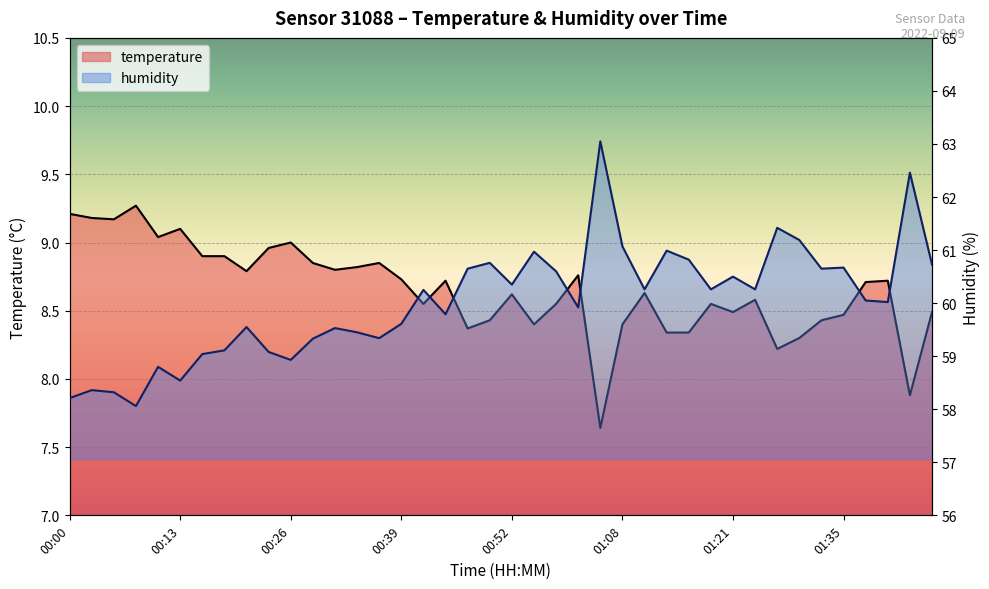

True or false: temperature and humidity intersect in this chart.

False